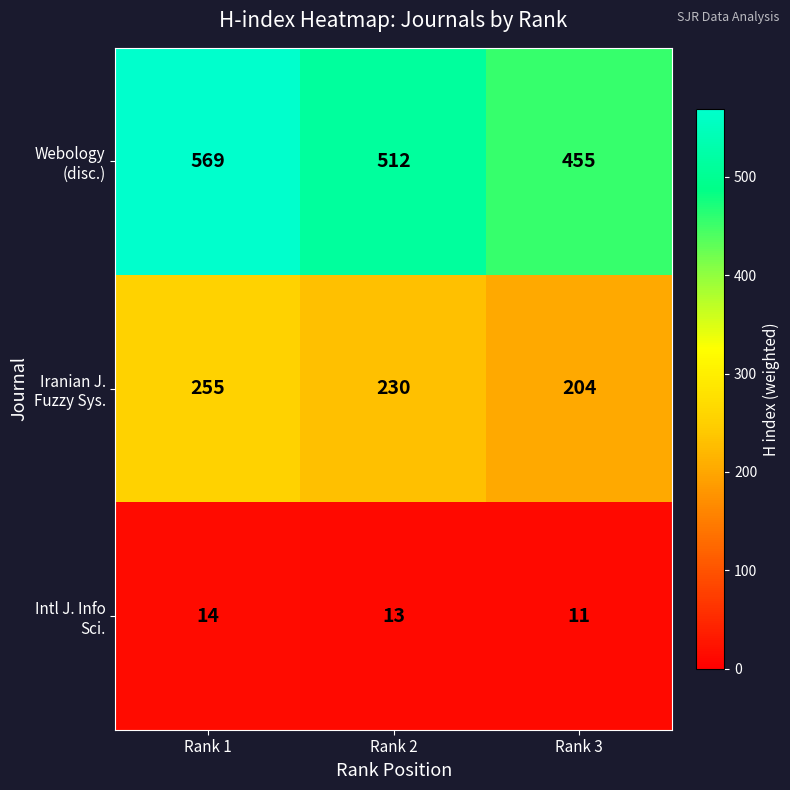

What is the difference between the highest and lowest values at Rank 1?

555